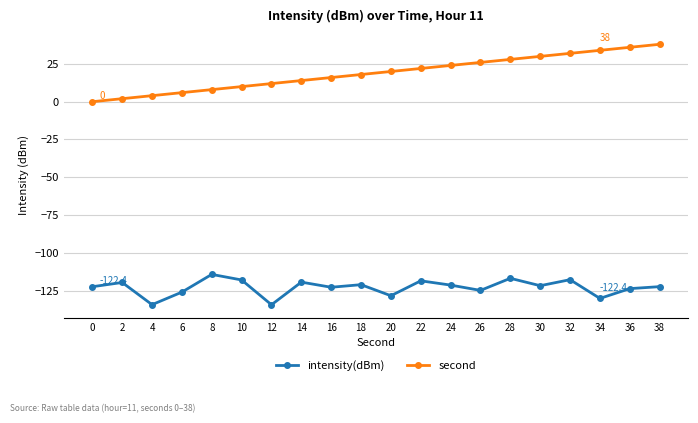

What are all the series names shown in the legend?

intensity(dBm), second